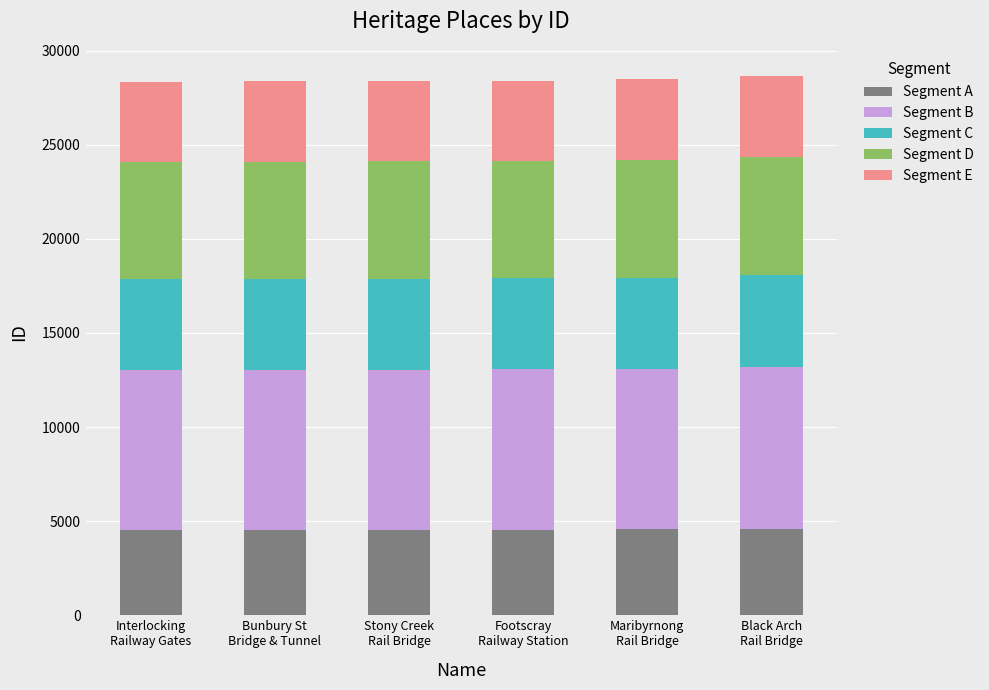

What is the minimum value for Segment A?

4535